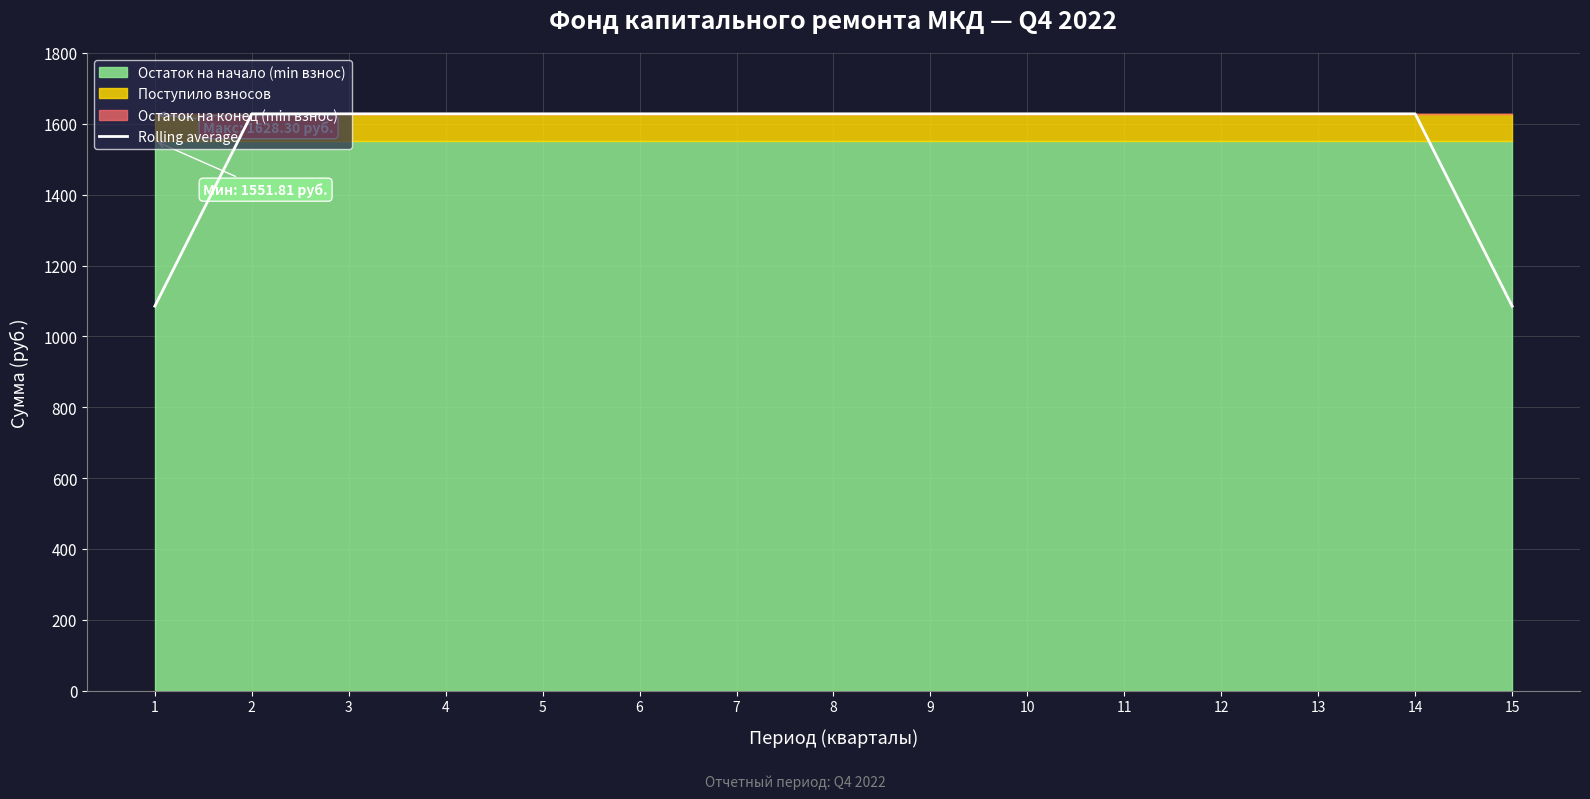

True or false: the data shows 2604.0 at 11.

False